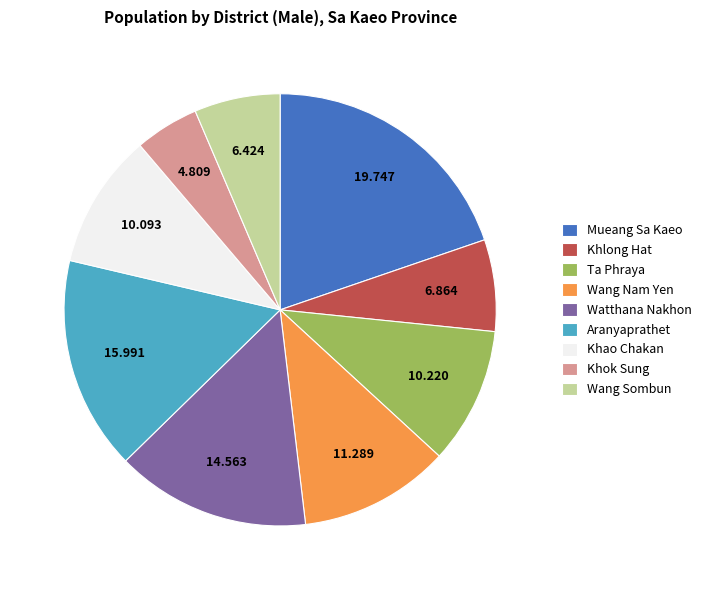

Combined, do Wang Sombun and Wang Nam Yen account for over 50%?

No